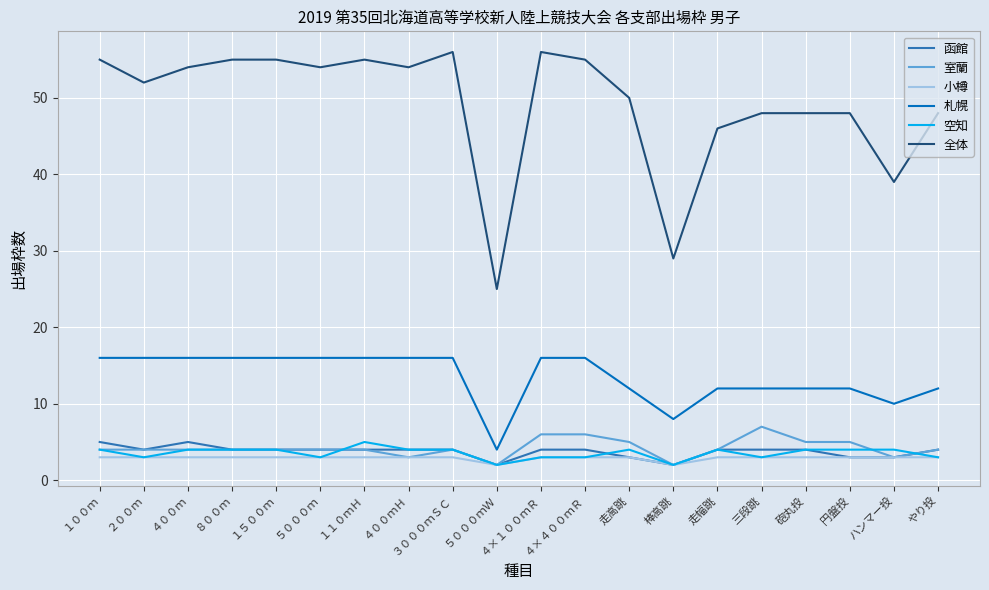

What is the maximum value shown in the chart?

56